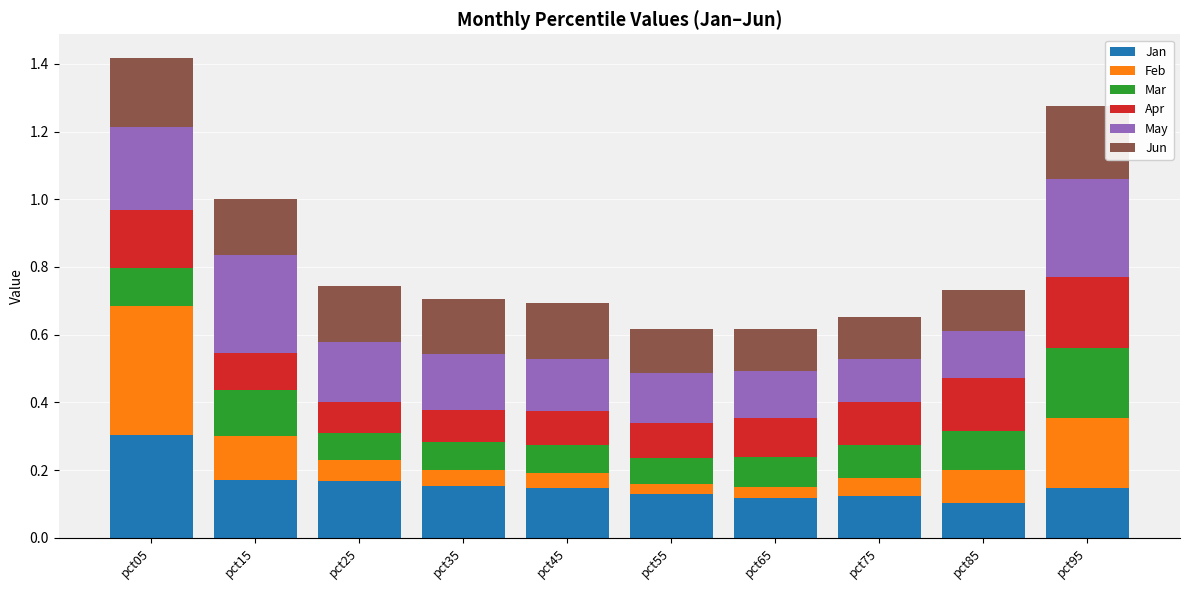

Count the number of categories in the chart.

10